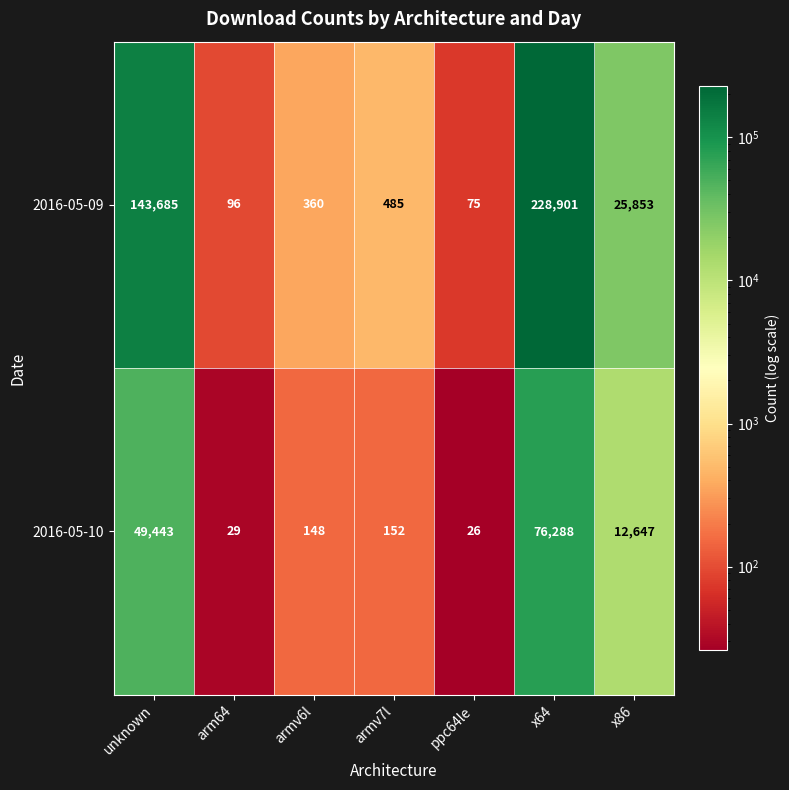

What is the total value across all series at ppc64le?

101